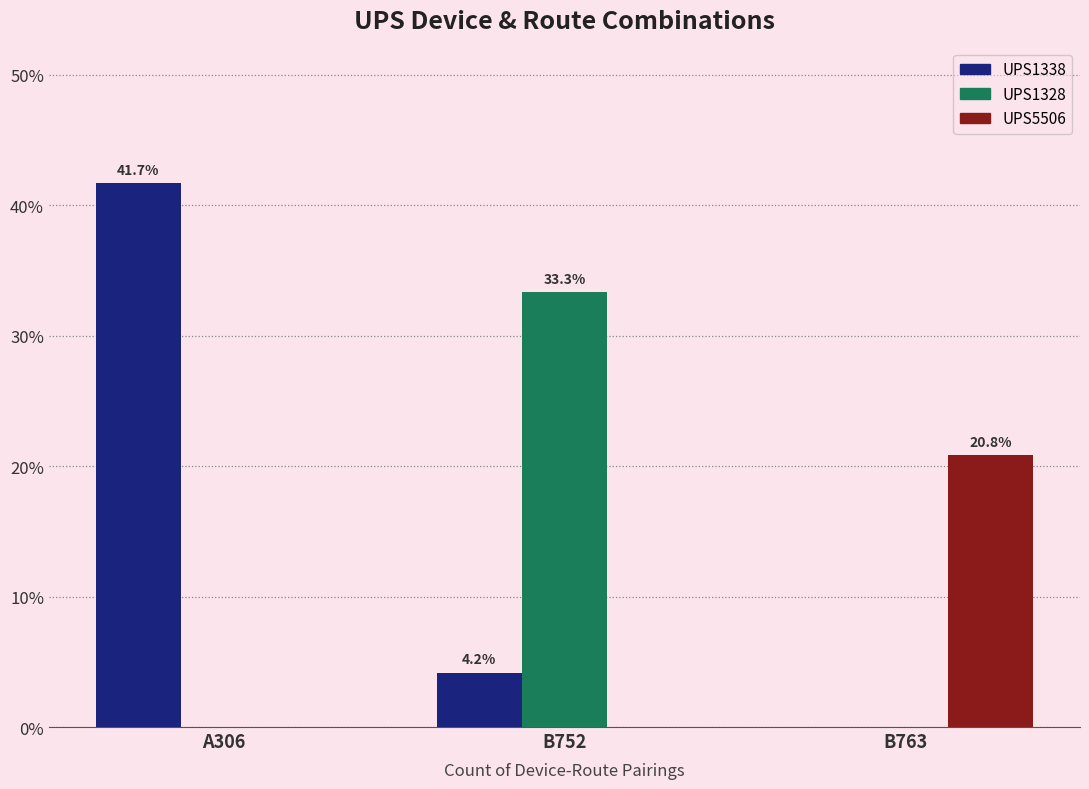

What is the sum of all UPS1328 values?

33.3